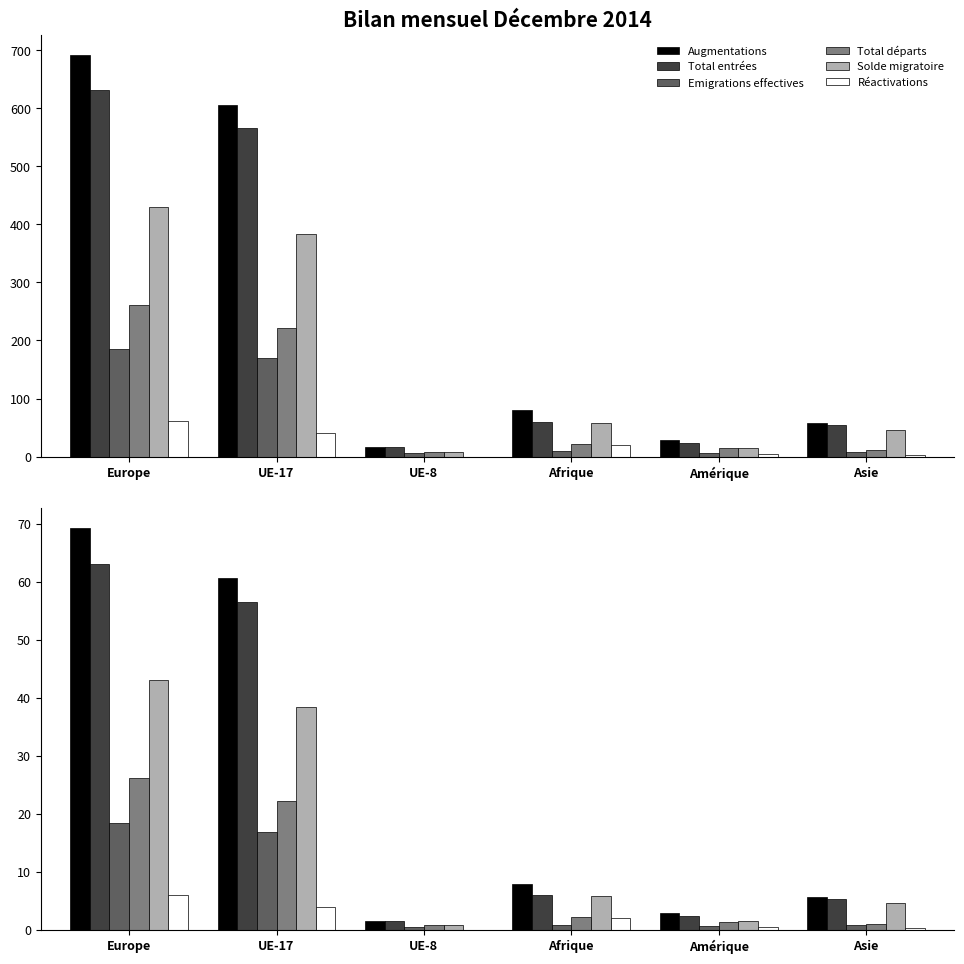

Reading left to right, transcribe all the data shown in this chart.

Augmentations: Europe=69.2	UE-17=60.6	UE-8=1.6	Afrique=8.0	Amérique=2.9	Asie=5.7
Total entrées: Europe=63.1	UE-17=56.6	UE-8=1.6	Afrique=6.0	Amérique=2.4	Asie=5.4
Emigrations effectives: Europe=18.5	UE-17=16.9	UE-8=0.6	Afrique=0.9	Amérique=0.7	Asie=0.8
Total départs: Europe=26.2	UE-17=22.2	UE-8=0.8	Afrique=2.2	Amérique=1.4	Asie=1.1
Solde migratoire: Europe=43.0	UE-17=38.4	UE-8=0.8	Afrique=5.8	Amérique=1.5	Asie=4.6
Réactivations: Europe=6.1	UE-17=4.0	UE-8=0.0	Afrique=2.0	Amérique=0.5	Asie=0.3